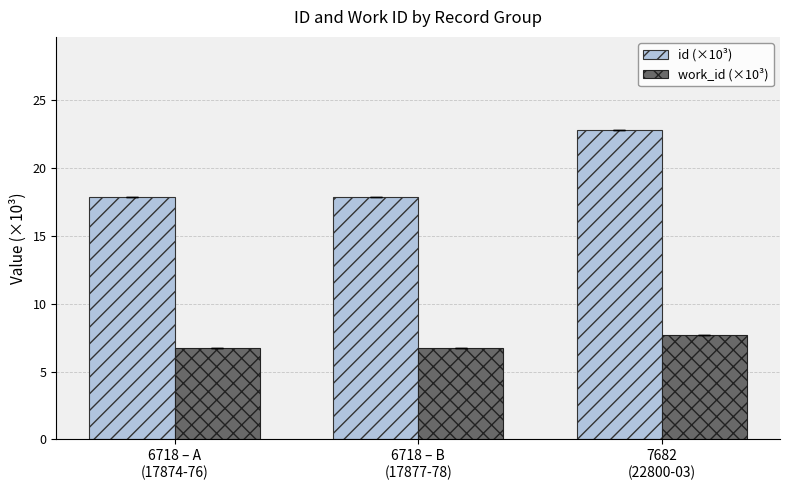

What is the maximum value shown in the chart?

22.8